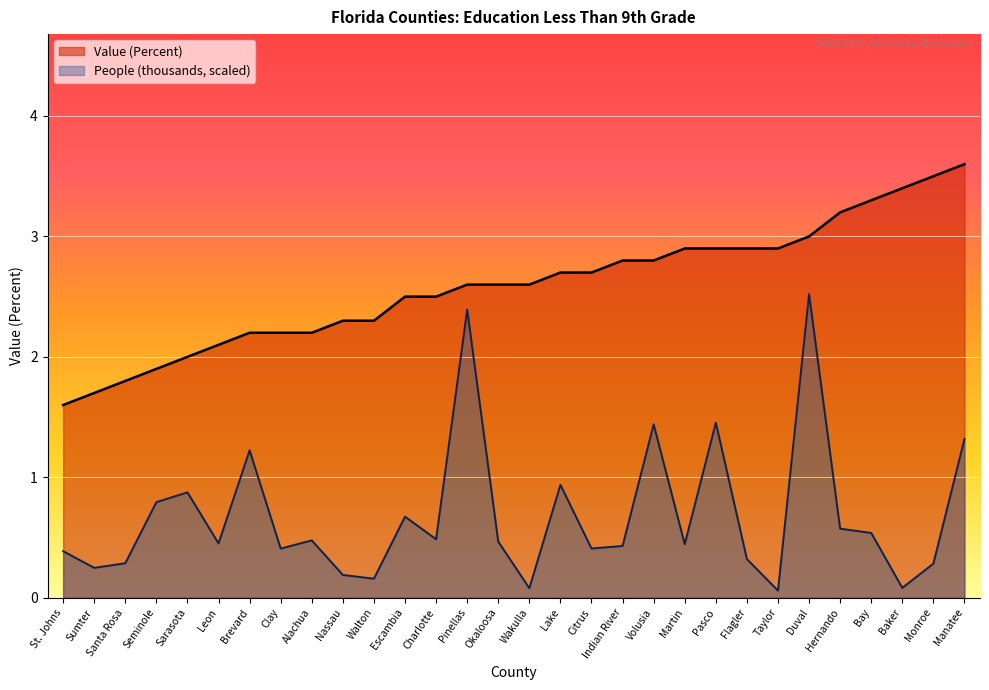

What is the label of the 20th point from the left?

Volusia